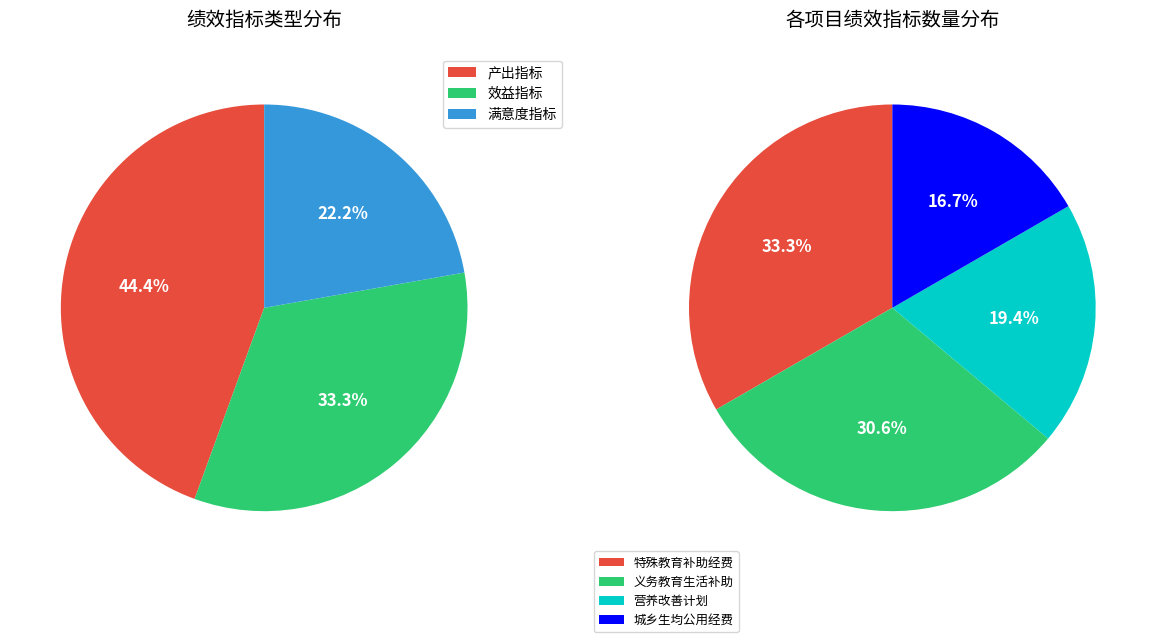

Is it true that 满意度指标 is 22% of the pie?

True